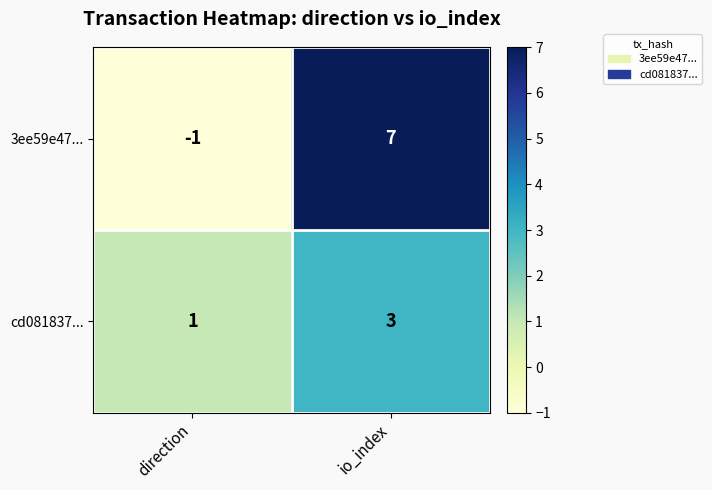

What is the sum of the 3ee59e47... values at direction and io_index?

6